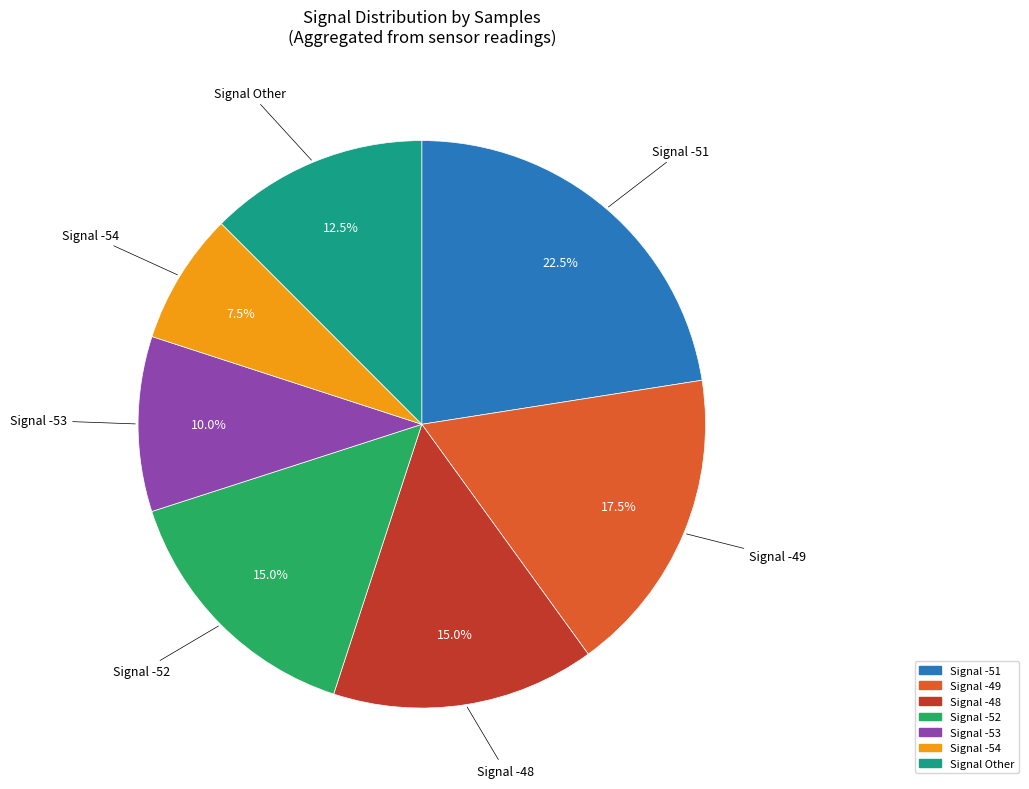

Is there any slice that represents more than half of the pie?

No